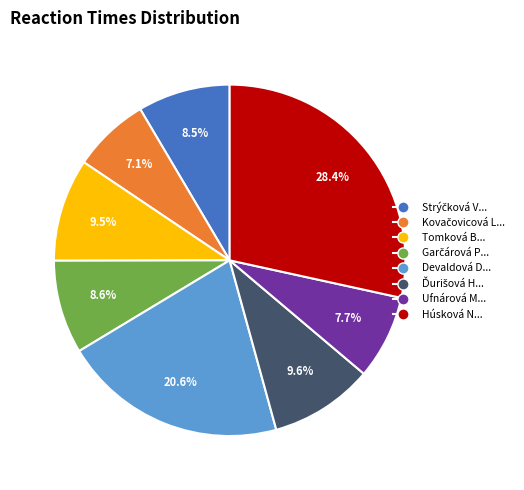

Is there a majority slice in this chart?

No